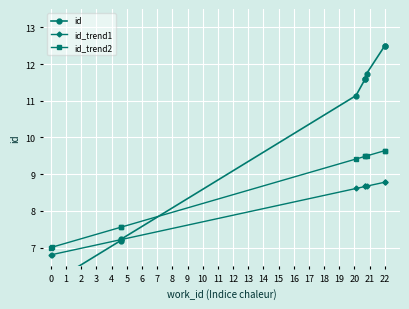

What is the total value across all series at 2?

22.0